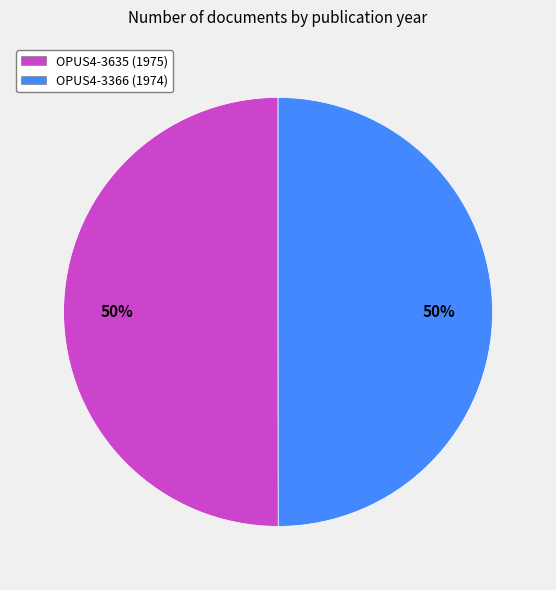

To the nearest percent, what percentage of the pie is OPUS4-3635?

50%